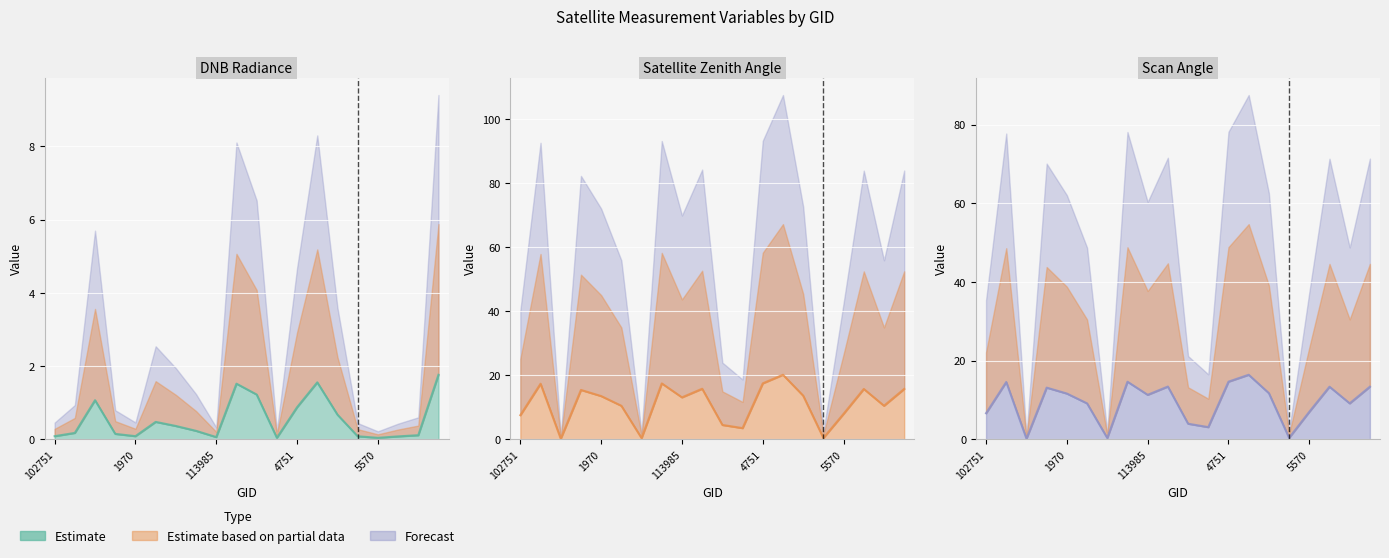

Reading left to right, transcribe all the data shown in this chart.

dnbrad: 102751=0.1	935=0.2	106681=1.1	108132=0.1	1970=0.1	113127=0.5	113299=0.4	2852=0.2	113985=0.1	3617=1.5	3797=1.2	121594=0.0	4751=0.9	4994=1.6	5165=0.7	131704=0.1	5570=0.0	5615=0.1	134442=0.1	6209=1.8
satz: 102751=7.5	935=17.4	106681=0.2	108132=15.4	1970=13.5	113127=10.5	113299=0.4	2852=17.5	113985=13.1	3617=15.8	3797=4.5	121594=3.5	4751=17.5	4994=20.2	5165=13.6	131704=0.4	5570=8.0	5615=15.7	134442=10.5	6209=15.7
scan_angle: 102751=6.6	935=14.6	106681=0.2	108132=13.1	1970=11.6	113127=9.1	113299=0.3	2852=14.6	113985=11.3	3617=13.4	3797=4.0	121594=3.1	4751=14.7	4994=16.4	5165=11.7	131704=0.4	5570=7.0	5615=13.4	134442=9.1	6209=13.4